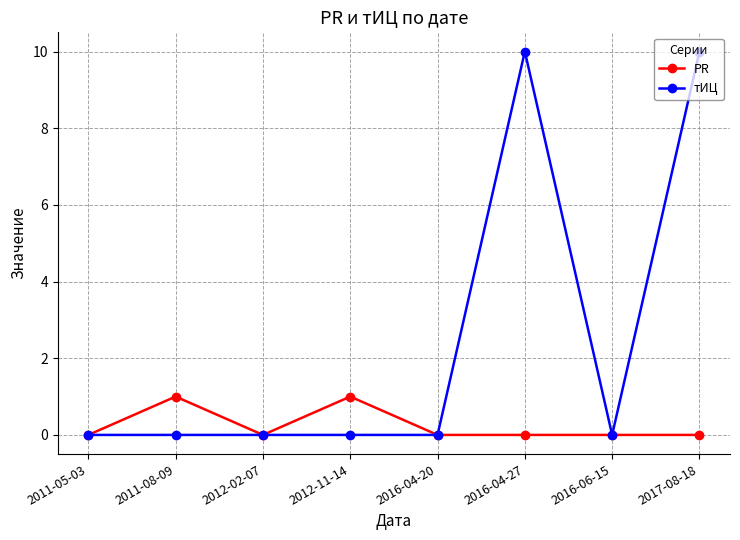

What is the difference between the second highest and second lowest values in the тИЦ series?

10